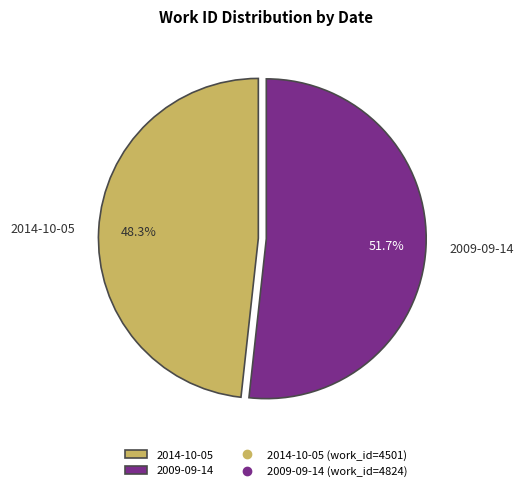

To the nearest percent, what is the average slice percentage?

50%